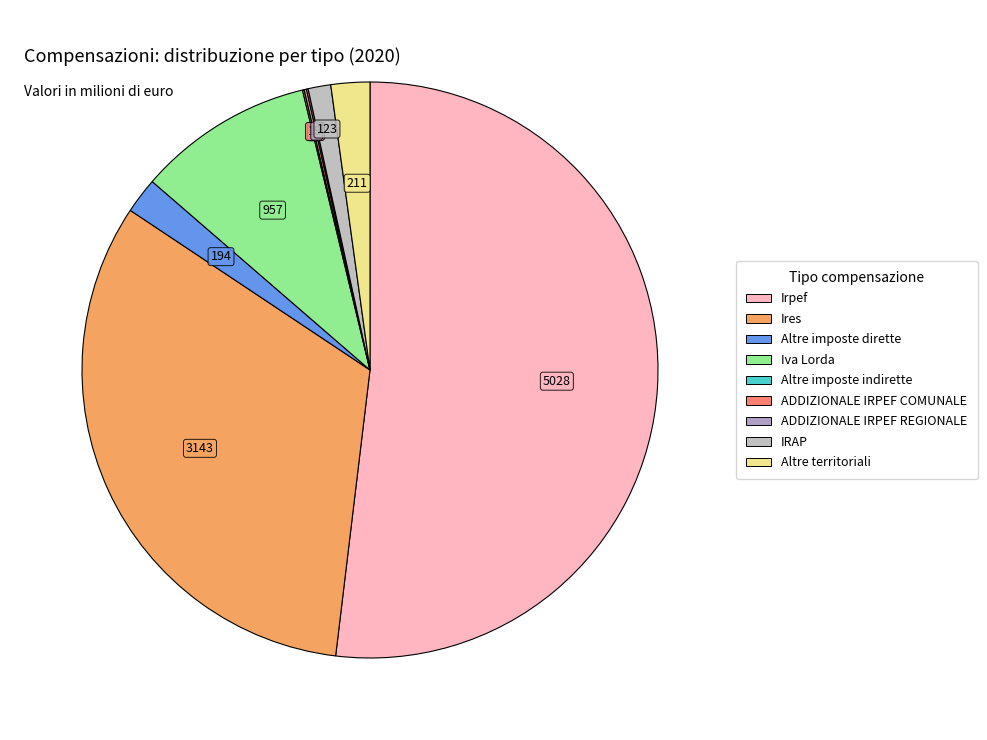

Which slice represents more than half of the pie?

Irpef